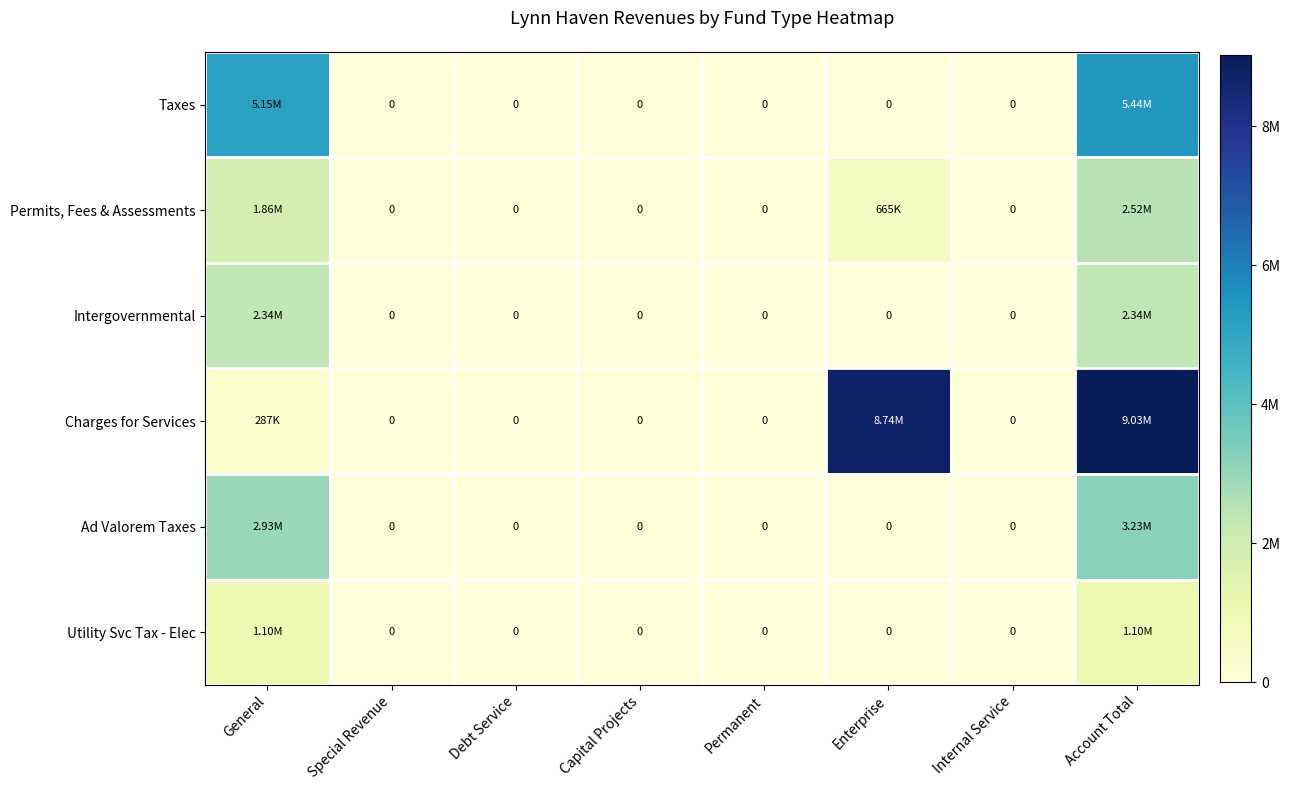

At which label is Permits, Fees & Assessments closest to 1260558?

General